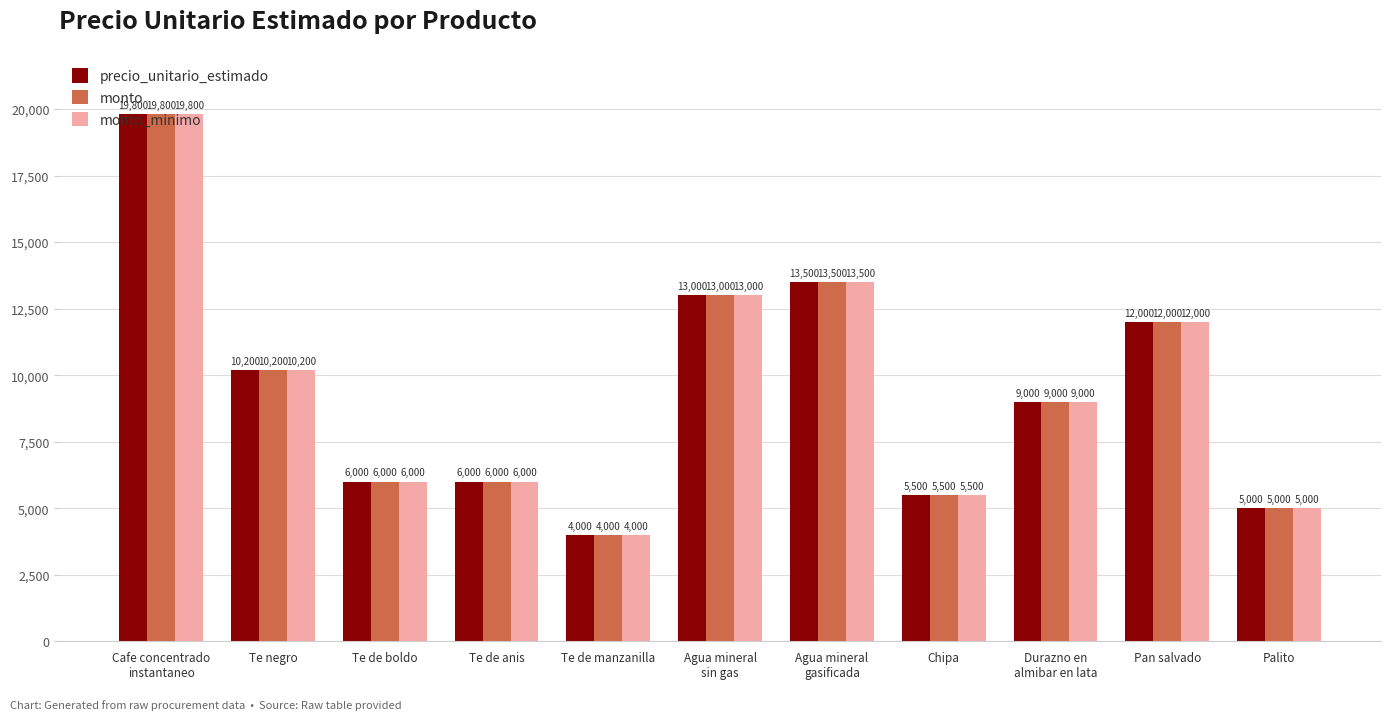

At which label is precio_unitario_estimado closest to 11900?

Pan salvado